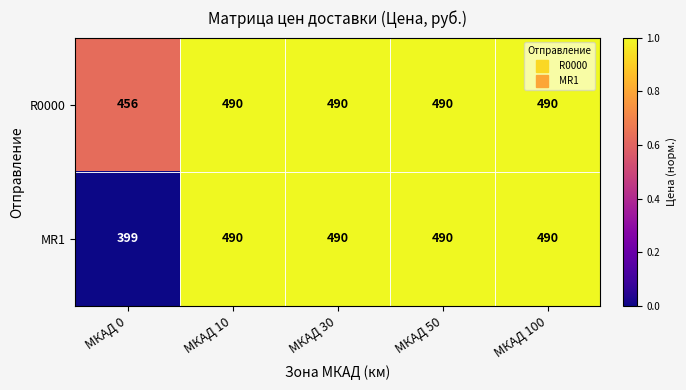

At which category does the chart reach its minimum across all series?

МКАД 0